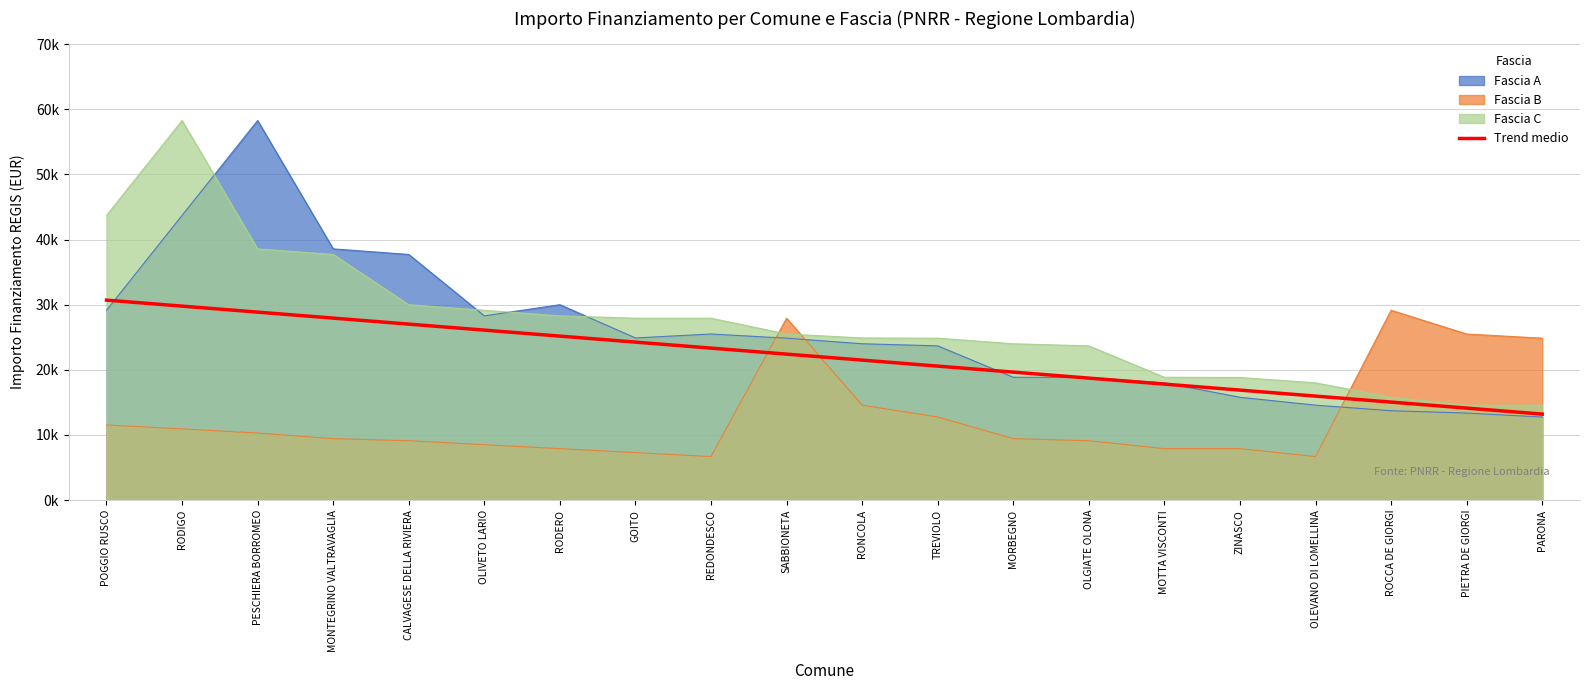

Which has a higher value, OLEVANO DI LOMELLINA or PESCHIERA BORROMEO?

PESCHIERA BORROMEO